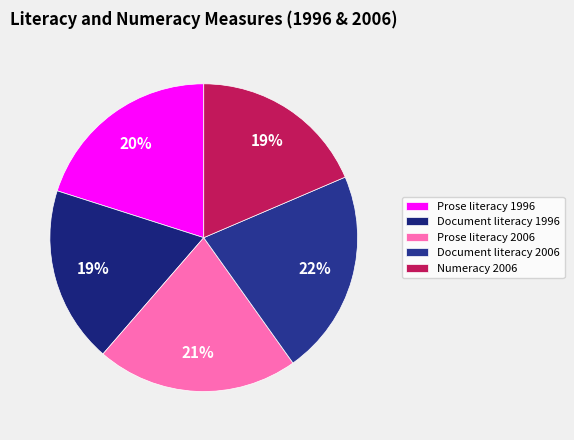

Does Numeracy 2006 account for over 50% of the chart?

No